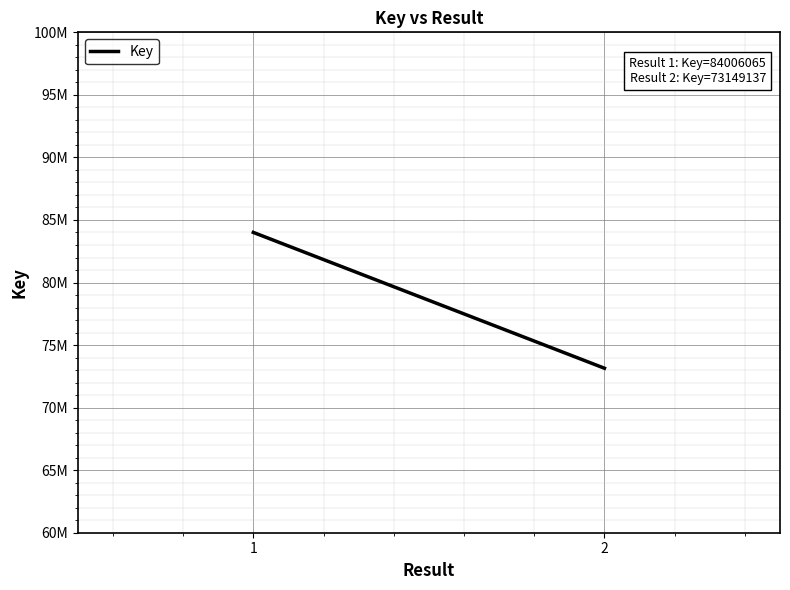

Rank the categories by value from lowest to highest.

2, 1